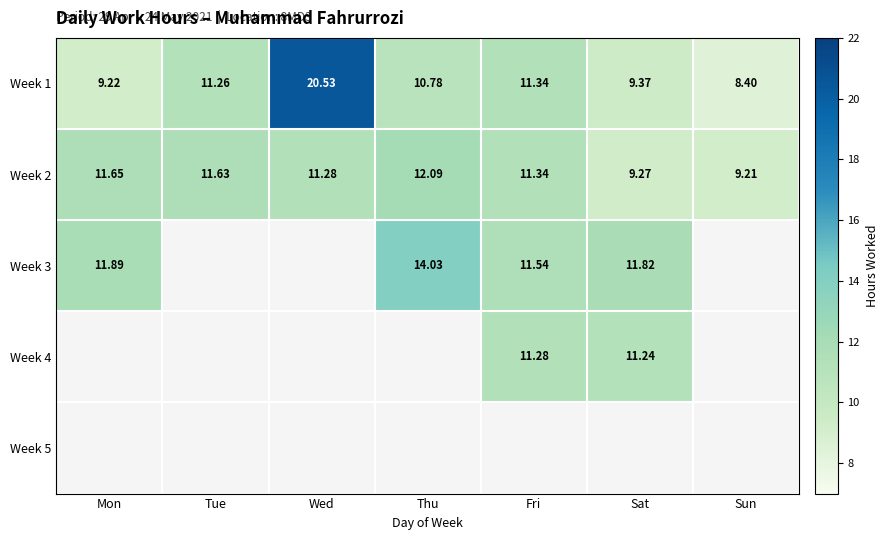

Which label corresponds to the largest value in the chart?

Wed